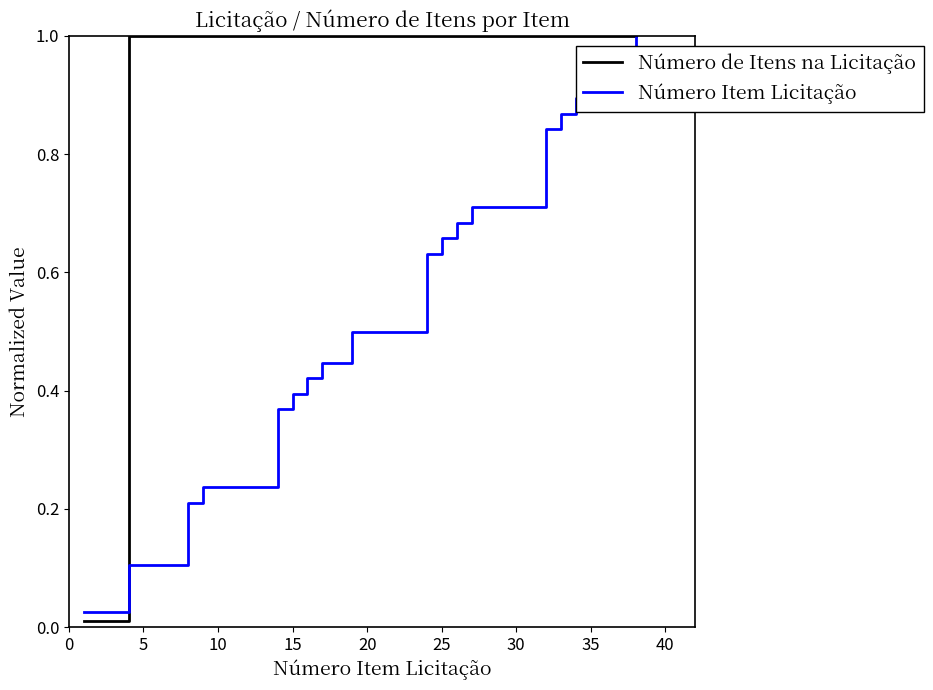

What are all the series names shown in the legend?

Número de Itens na Licitação, Número Item Licitação